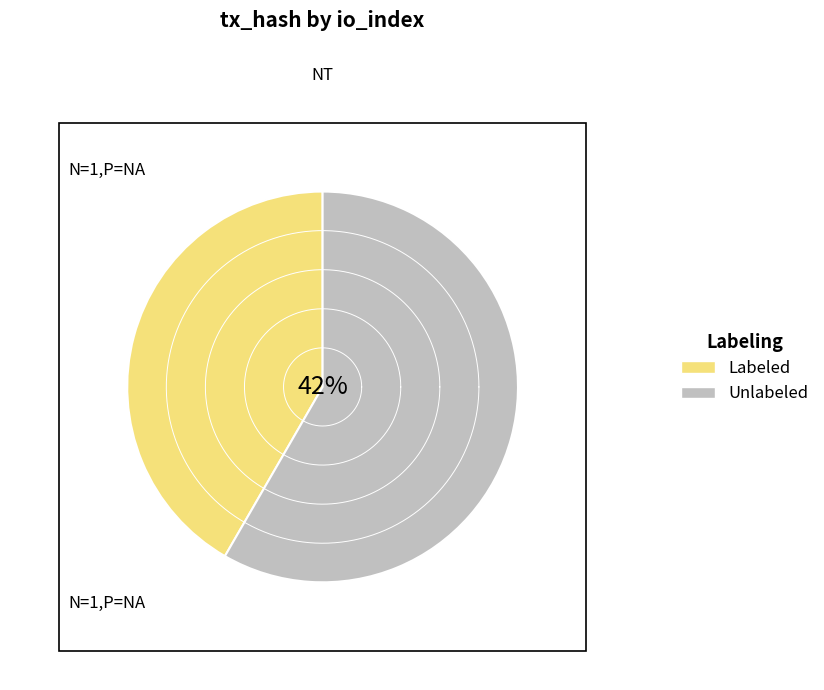

The io_index=10 slice represents 42% of the pie. True or false?

True